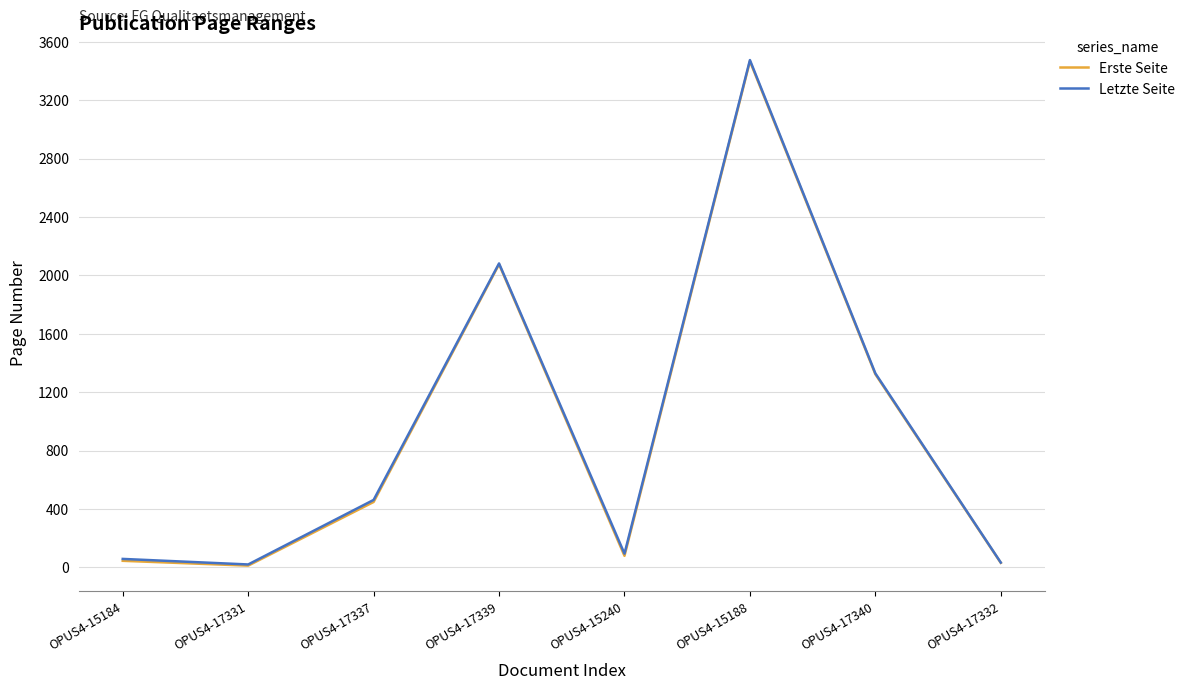

Between OPUS4-17337 and OPUS4-15188, which series saw the biggest shift?

Erste Seite